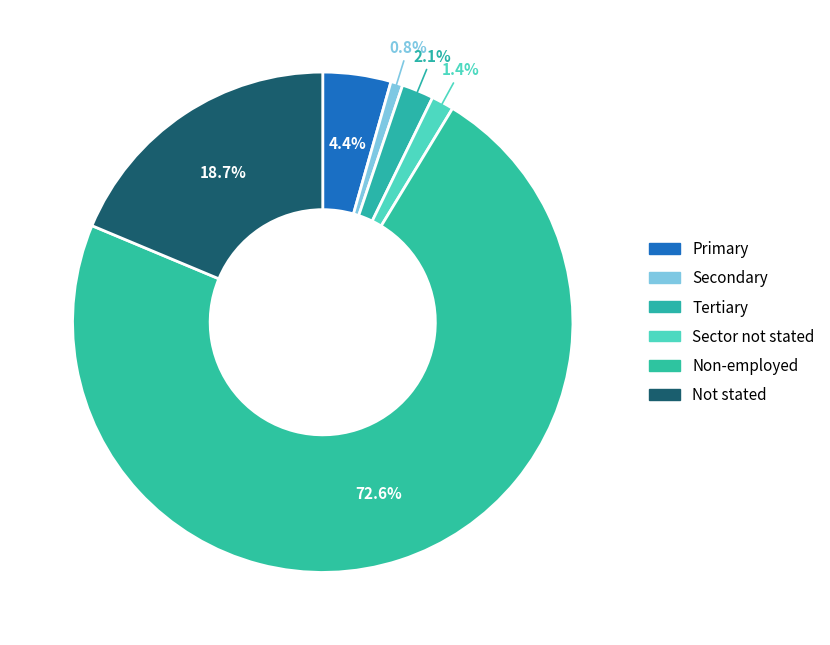

Is it true that Primary is 1% of the pie?

False